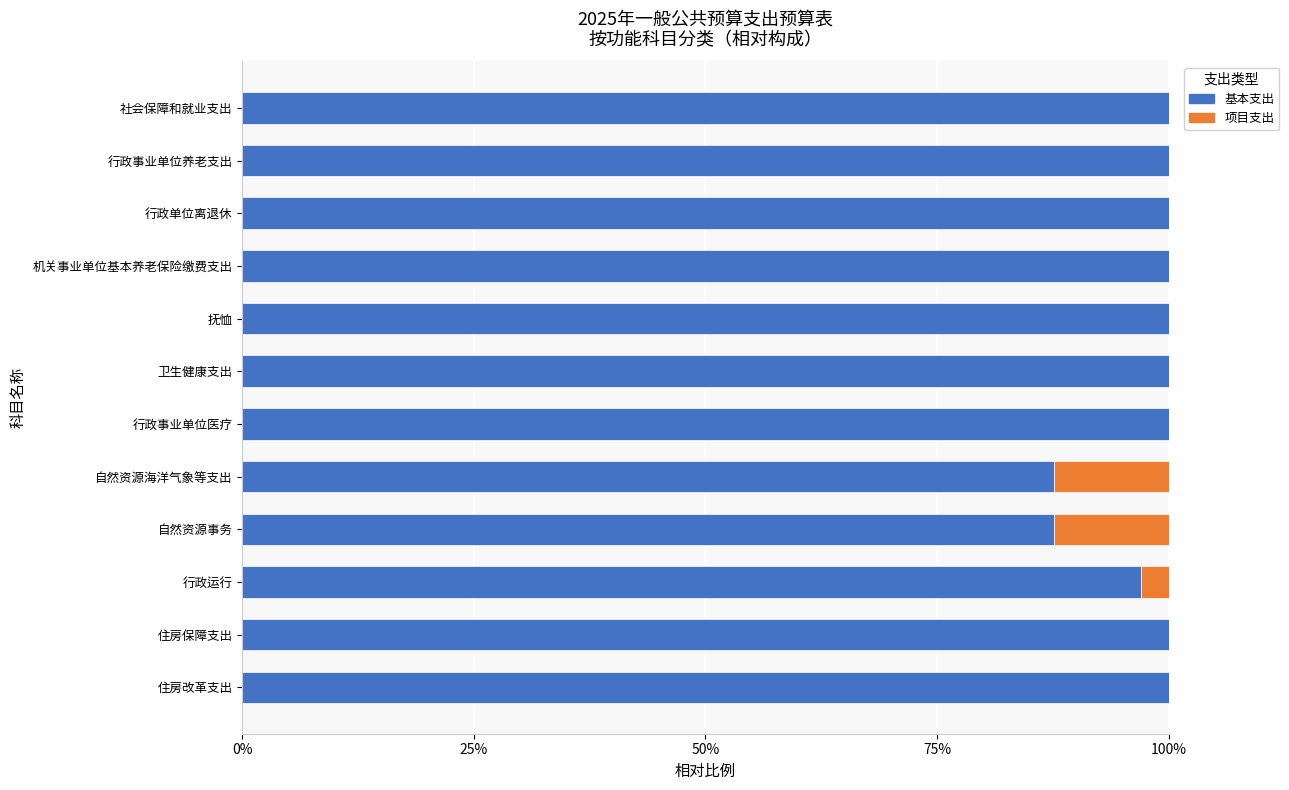

What is the sum of the 基本支出 values at 机关事业单位基本养老保险缴费支出 and 住房保障支出?

200.0